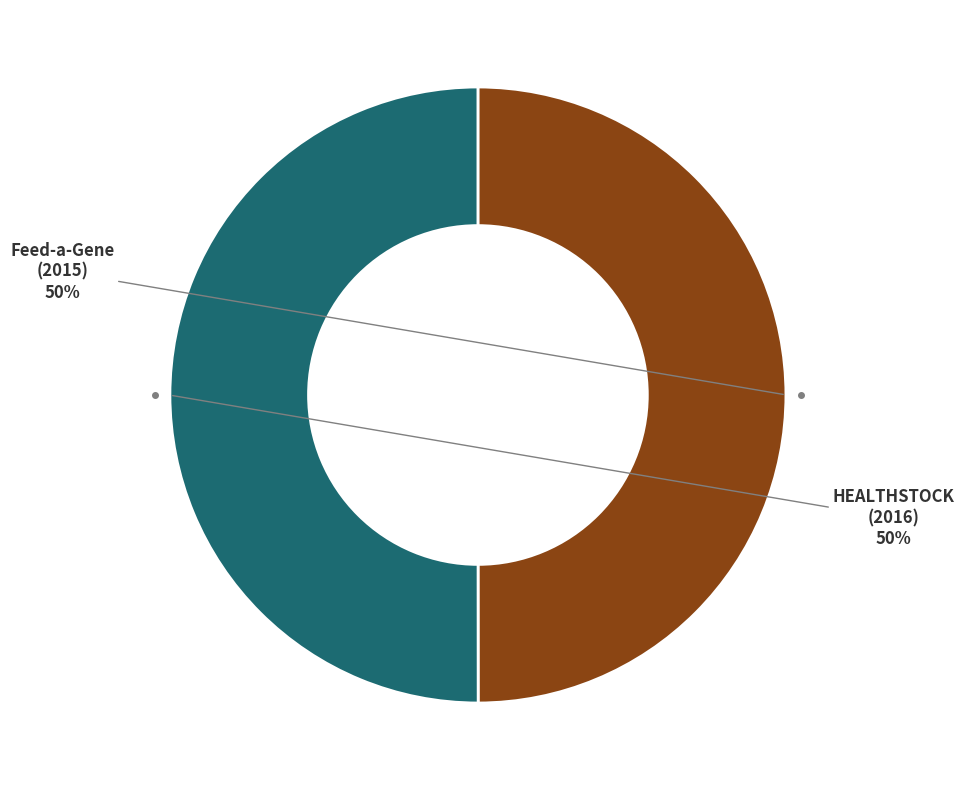

To the nearest percent, what is the average slice percentage?

50%